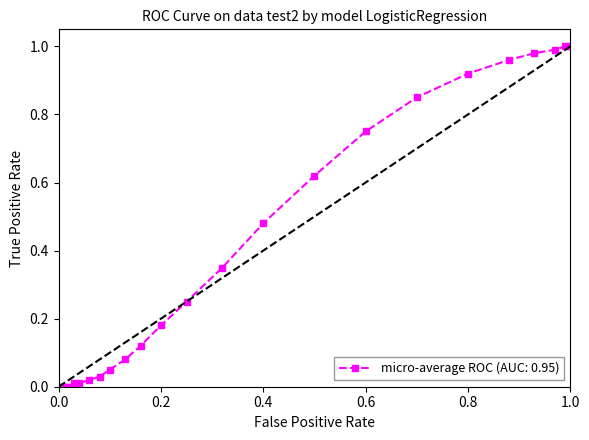

Is it true that micro-average ROC (AUC: 0.95) equals 1.6 at 0.8?

False